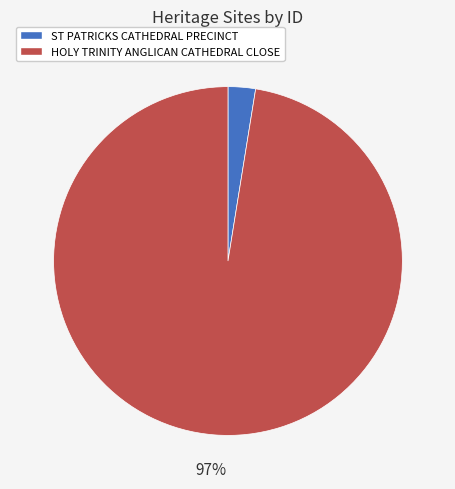

How many segments does this pie chart have?

2